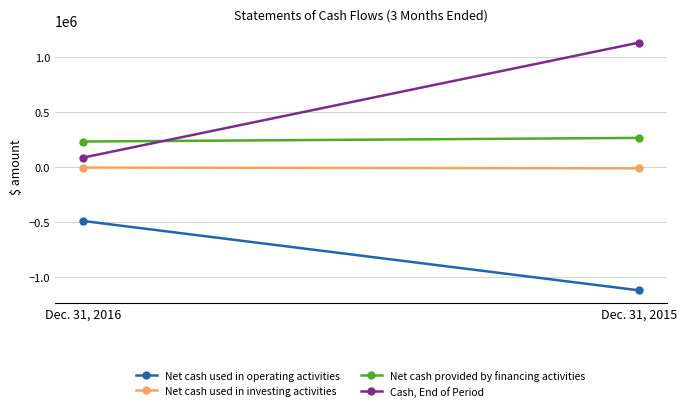

At which label does Net cash used in investing activities reach its peak?

Dec. 31, 2016